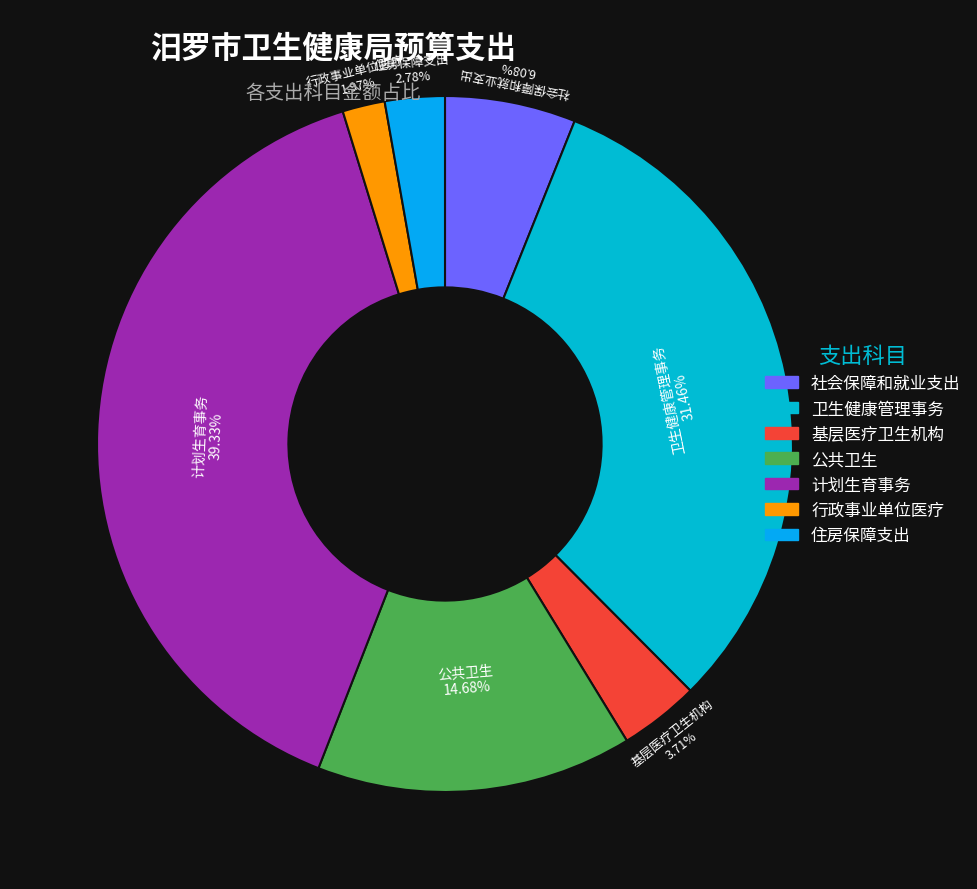

Which category has the smallest portion of the pie?

行政事业单位医疗